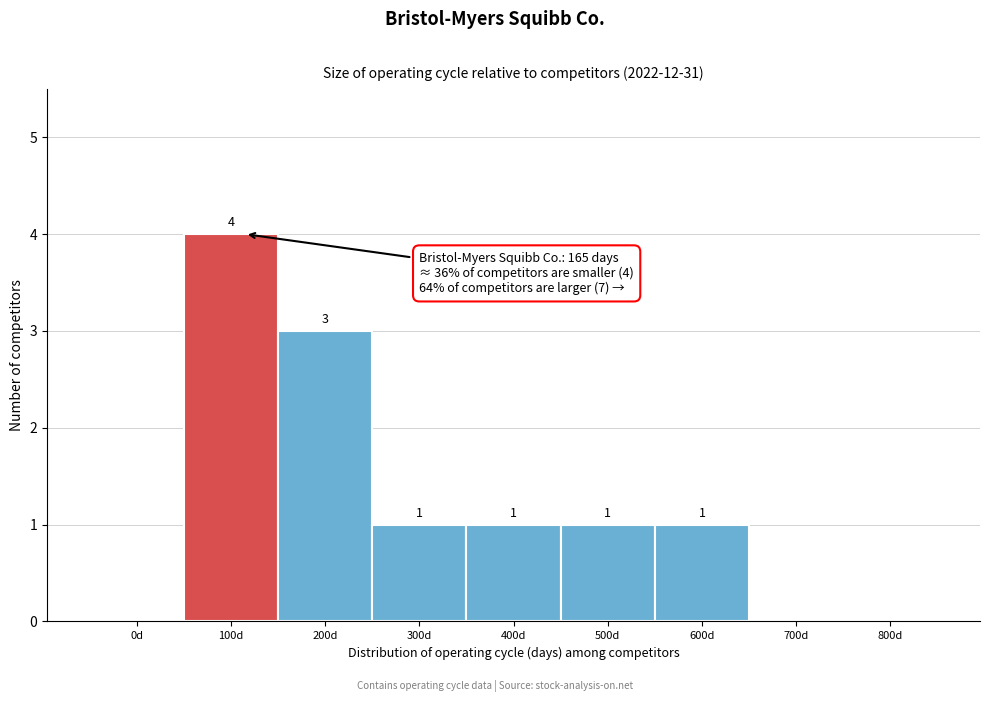

Reading left to right, list all the values displayed in this chart.

0d=0	100d=4	200d=3	300d=1	400d=1	500d=1	600d=1	700d=0	800d=0